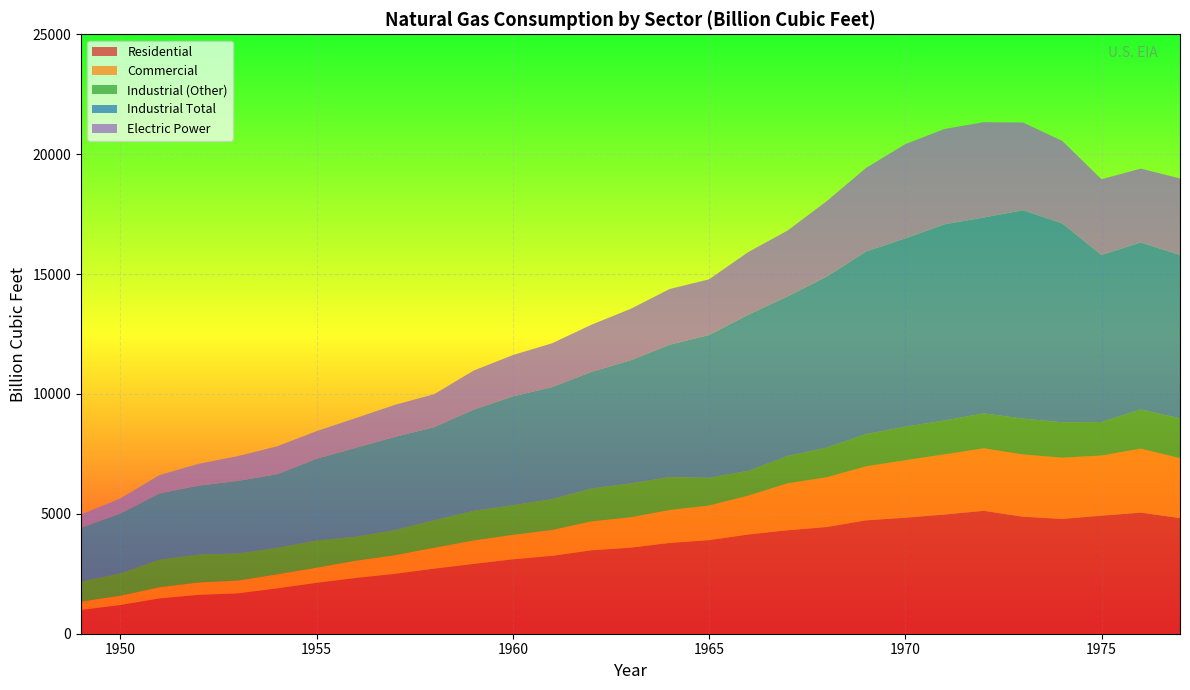

Reading left to right, transcribe all the data shown in this chart.

Residential: 1949=992.5	1950=1198.4	1951=1474.7	1952=1622.0	1953=1685.5	1954=1894.2	1955=2124.0	1956=2327.6	1957=2500.3	1958=2714.3	1959=2912.6	1960=3103.2	1961=3248.6	1962=3478.6	1963=3589.0	1964=3787.3	1965=3902.8	1966=4138.3	1967=4313.3	1968=4450.4	1969=4728.3	1970=4837.4	1971=4971.7	1972=5126.0	1973=4879.4	1974=4786.1	1975=4924.1	1976=5051.4	1977=4821.5
Commercial: 1949=347.8	1950=387.8	1951=464.3	1952=515.7	1953=530.6	1954=585.0	1955=629.2	1956=716.9	1957=775.9	1958=871.8	1959=975.1	1960=1020.2	1961=1076.8	1962=1206.7	1963=1267.8	1964=1374.7	1965=1443.6	1966=1622.7	1967=1959.0	1968=2075.7	1969=2253.2	1970=2398.5	1971=2509.0	1972=2608.0	1973=2597.0	1974=2555.6	1975=2508.3	1976=2667.7	1977=2500.8
Industrial (Other): 1949=835.3	1950=927.6	1951=1149.5	1952=1164.6	1953=1131.0	1954=1102.5	1955=1131.0	1956=1002.5	1957=1046.1	1958=1146.1	1959=1238.9	1960=1236.8	1961=1288.8	1962=1369.5	1963=1411.1	1964=1370.8	1965=1156.2	1966=1033.4	1967=1141.0	1968=1237.1	1969=1345.6	1970=1398.8	1971=1413.7	1972=1455.6	1973=1495.9	1974=1477.4	1975=1396.3	1976=1634.4	1977=1659.1
Industrial Total: 1949=2245.4	1950=2498.3	1951=2765.3	1952=2874.8	1953=3027.5	1954=3070.7	1955=3411.0	1956=3706.6	1957=3888.5	1958=3885.4	1959=4216.7	1960=4534.5	1961=4672.4	1962=4863.3	1963=5134.1	1964=5522.5	1965=5955.4	1966=6512.7	1967=6653.0	1968=7130.0	1969=7610.5	1970=7850.7	1971=8180.5	1972=8168.9	1973=8688.7	1974=8291.8	1975=6968.3	1976=6963.9	1977=6815.3
Electric Power: 1949=550.1	1950=628.9	1951=763.9	1952=910.1	1953=1034.3	1954=1165.5	1955=1153.3	1956=1239.3	1957=1336.1	1958=1372.9	1959=1628.5	1960=1724.8	1961=1825.1	1962=1966.0	1963=2144.5	1964=2322.9	1965=2321.1	1966=2609.9	1967=2746.4	1968=3147.9	1969=3487.6	1970=3931.9	1971=3976.0	1972=3976.9	1973=3660.2	1974=3443.4	1975=3157.7	1976=3080.9	1977=3191.2